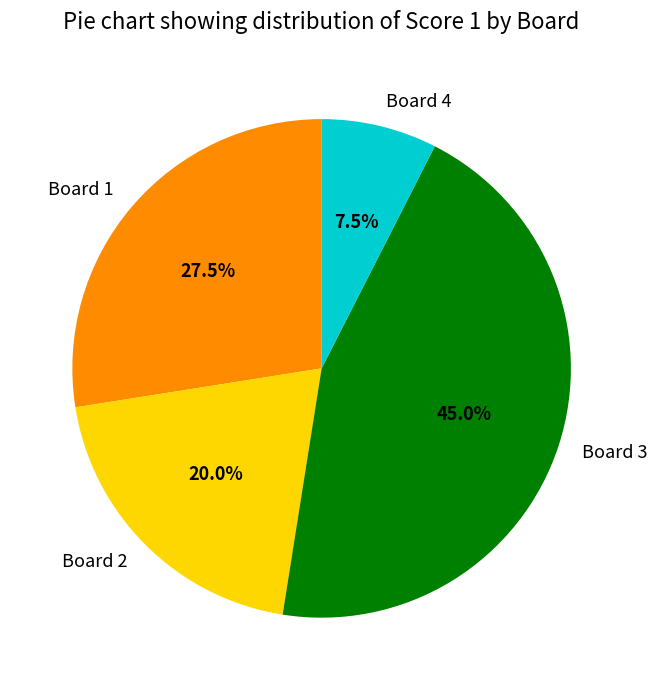

To the nearest percent, what portion does Board 3 represent?

45%